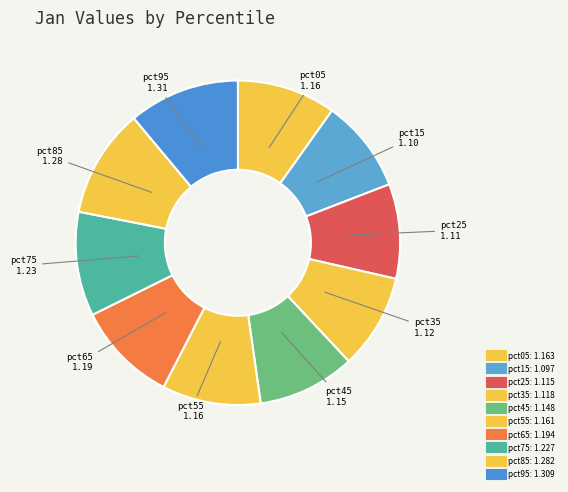

How many slices are in this pie chart?

10